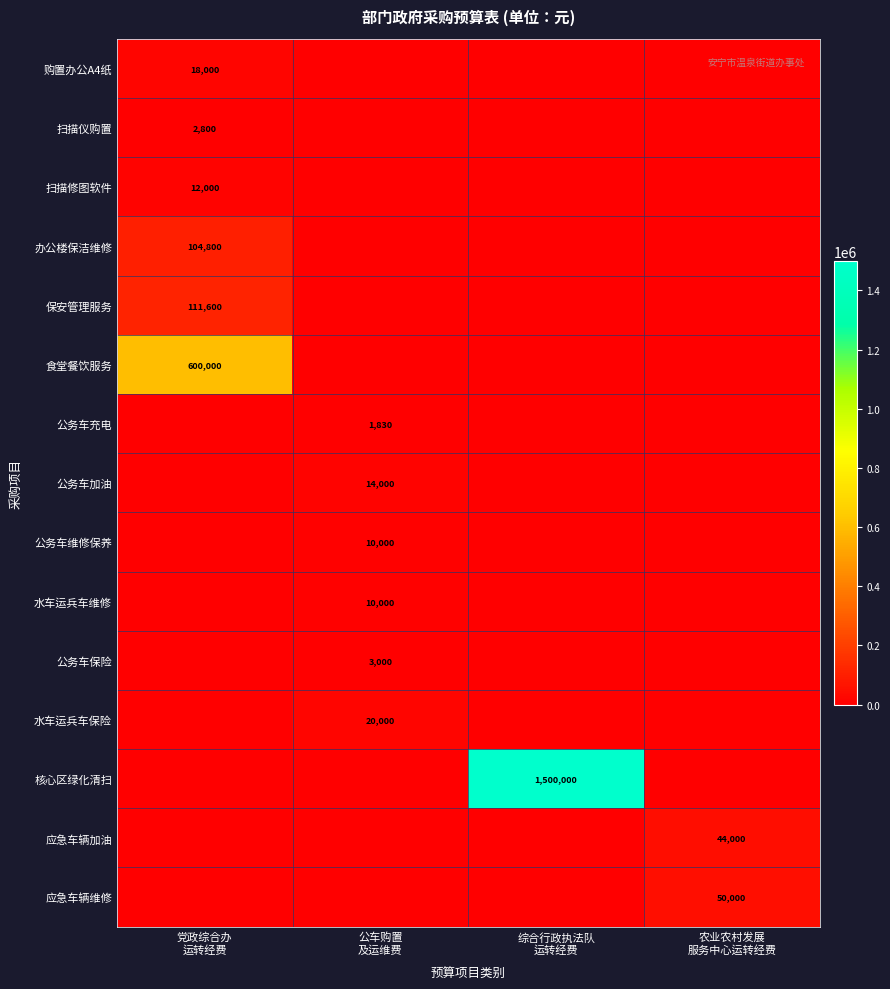

Rank the categories by 水车运兵车保险 value from highest to lowest.

公车购置 及运维费, 党政综合办 运转经费, 综合行政执法队 运转经费, 农业农村发展 服务中心运转经费